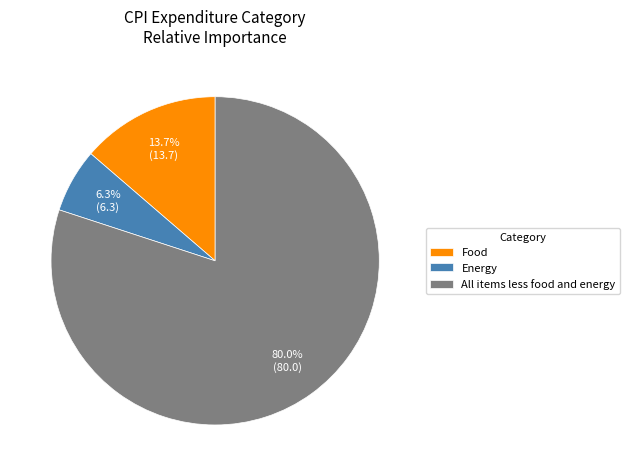

How much of the chart is everything except Food?

86.3%